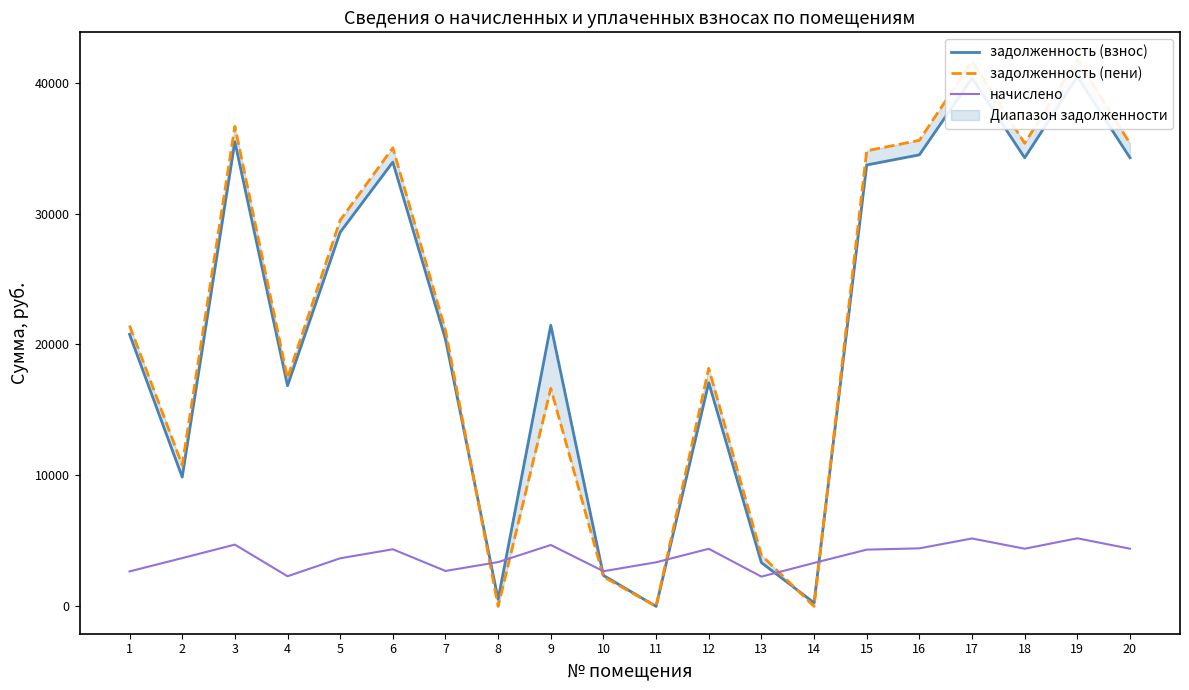

Reading left to right, transcribe all the data shown in this chart.

задолженность (взнос): 20777.7	9872.1	35479.7	16851.3	28569.5	33929.7	20402.0	540.0	21471.6	2368.7	0.0	17079.6	3340.8	276.2	33708.6	34482.3	40339.8	34261.2	40450.4	34261.2
задолженность (пени): 21445.4	10793.8	36659.0	17426.8	29487.7	35020.2	21078.7	0.0	16643.8	2253.8	0.0	18178.9	3909.1	0.0	34792.0	35590.6	41636.3	35362.3	41750.4	35362.3
начислено: 2671.1	3687.0	4717.1	2301.7	3672.7	4361.9	2706.6	3381.5	4688.6	2685.4	3367.3	4397.4	2273.3	3317.5	4333.4	4432.9	5185.9	4404.5	5200.1	4404.5